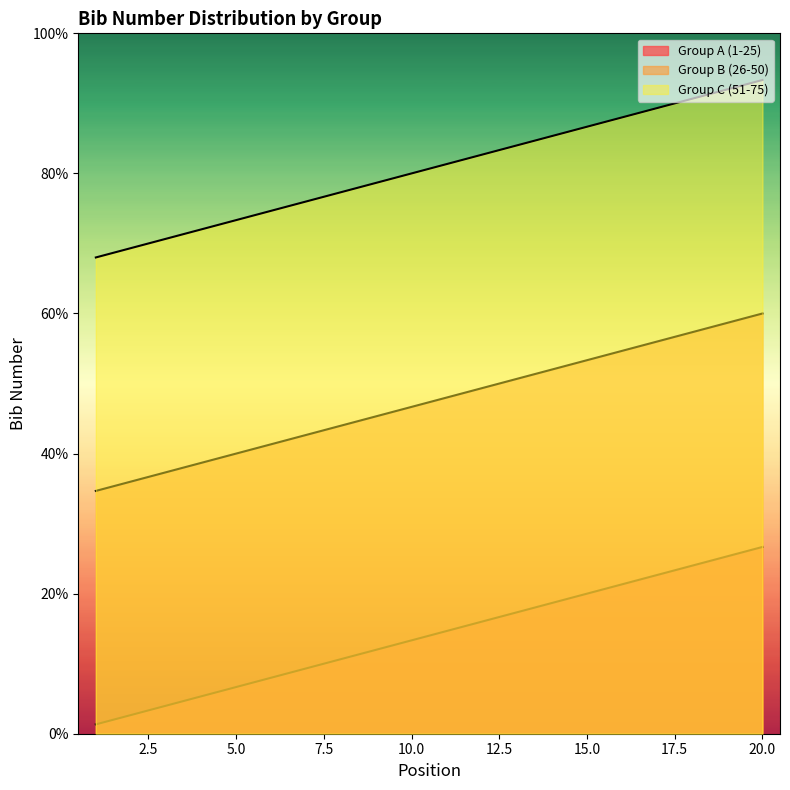

True or false: Group B (26-50) and Group A (1-25) cross at least once.

False